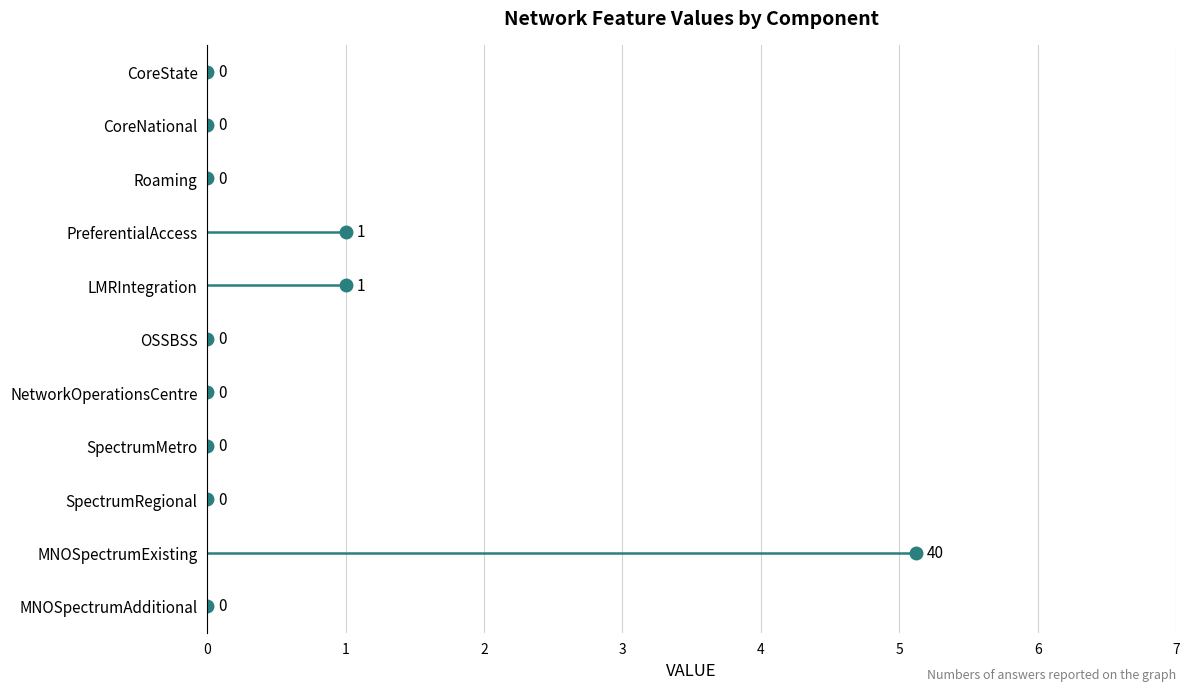

Which category has the lowest value across all series?

CoreState